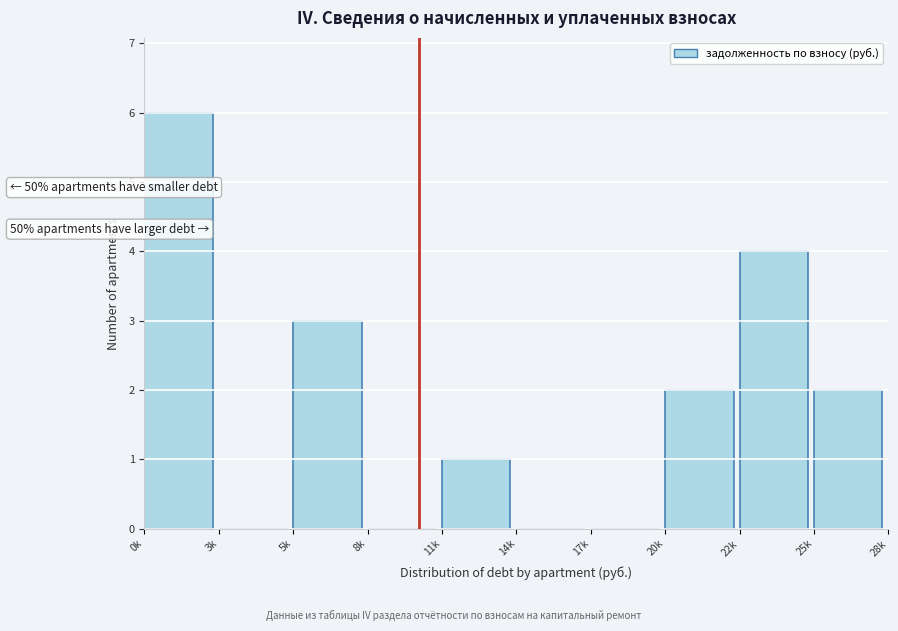

Reading right to left, what are all the values shown in this chart?

25k=2	22k=4	20k=2	17k=0	14k=0	11k=1	8k=0	5k=3	3k=0	0k=6